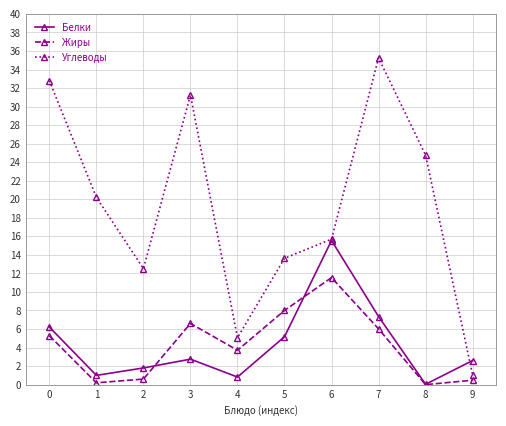

True or false: Жиры and Белки intersect in this chart.

True